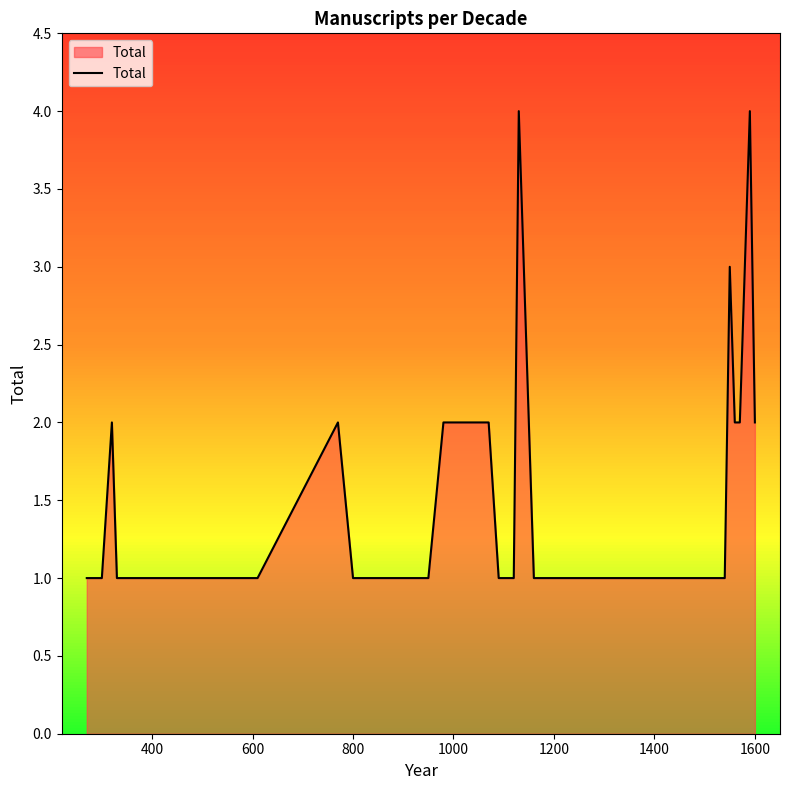

What is the difference between the maximum and second lowest values?

3